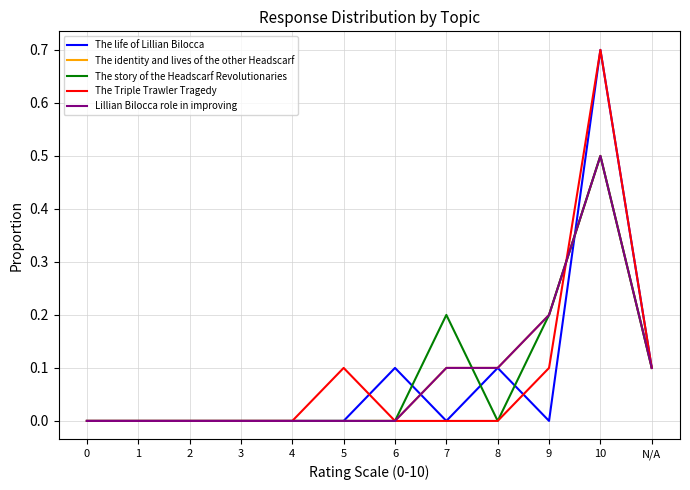

The The life of Lillian Bilocca series shows 0.0 at 4. True or false?

True